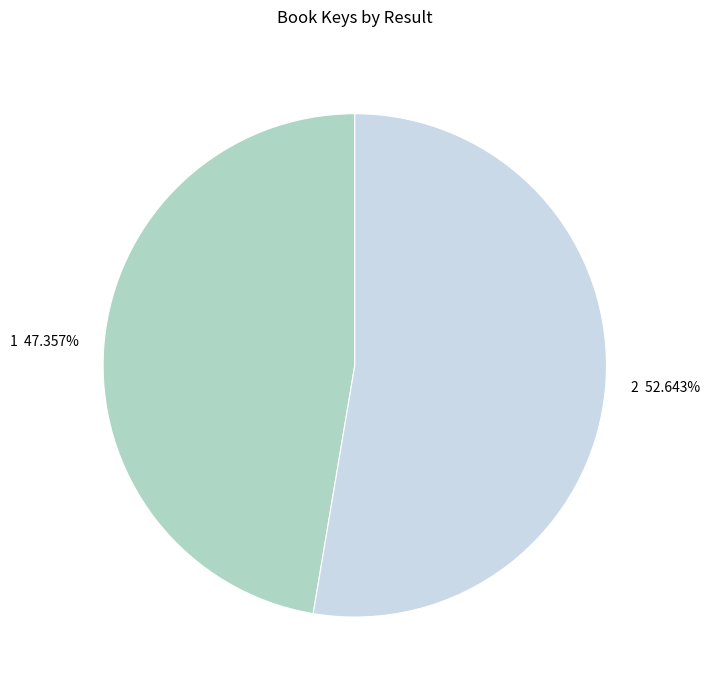

What percentage is the 2 slice, to the nearest percent?

53%